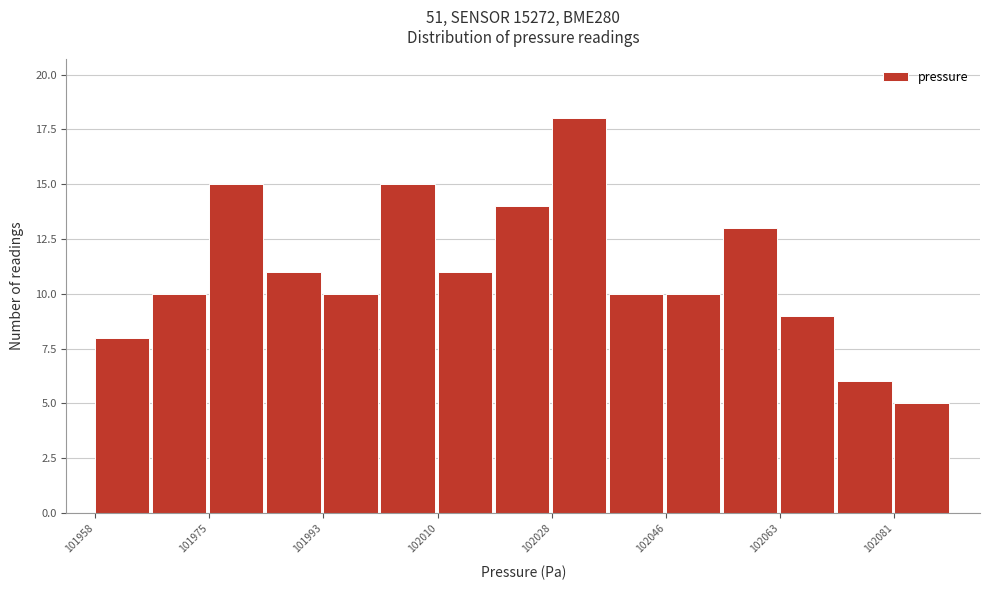

How tall is the bar that spans 101975.6 to 101984.4 on the x-axis? Neither the bar edges nor the heights are printed on the chart, so give them approximately, as read against the axes.

15